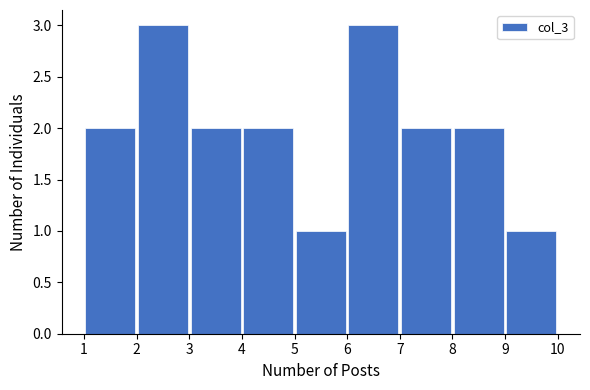

Reading left to right, list every bar in this chart as the range it spans on the x-axis followed by its height. The values are not printed on the chart, so give them approximately, as read against the axis.

1 to 2: 2
2 to 3: 3
3 to 4: 2
4 to 5: 2
5 to 6: 1
6 to 7: 3
7 to 8: 2
8 to 9: 2
9 to 10: 1